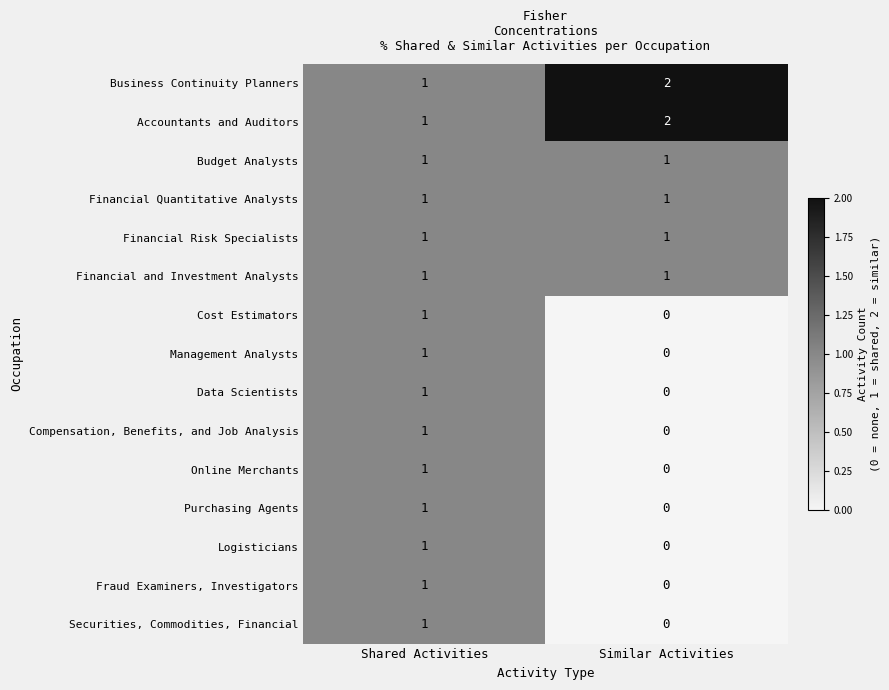

What is the sum of all Accountants and Auditors values?

3